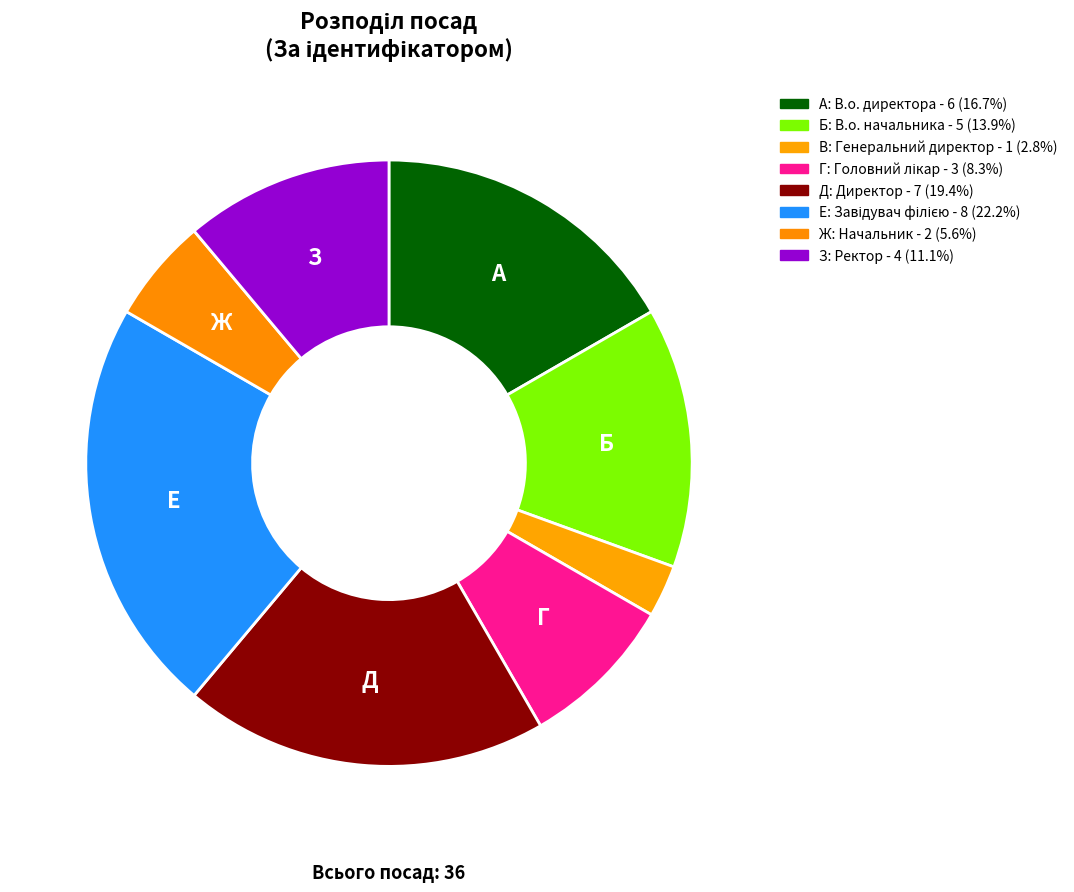

How many segments does this pie chart have?

8